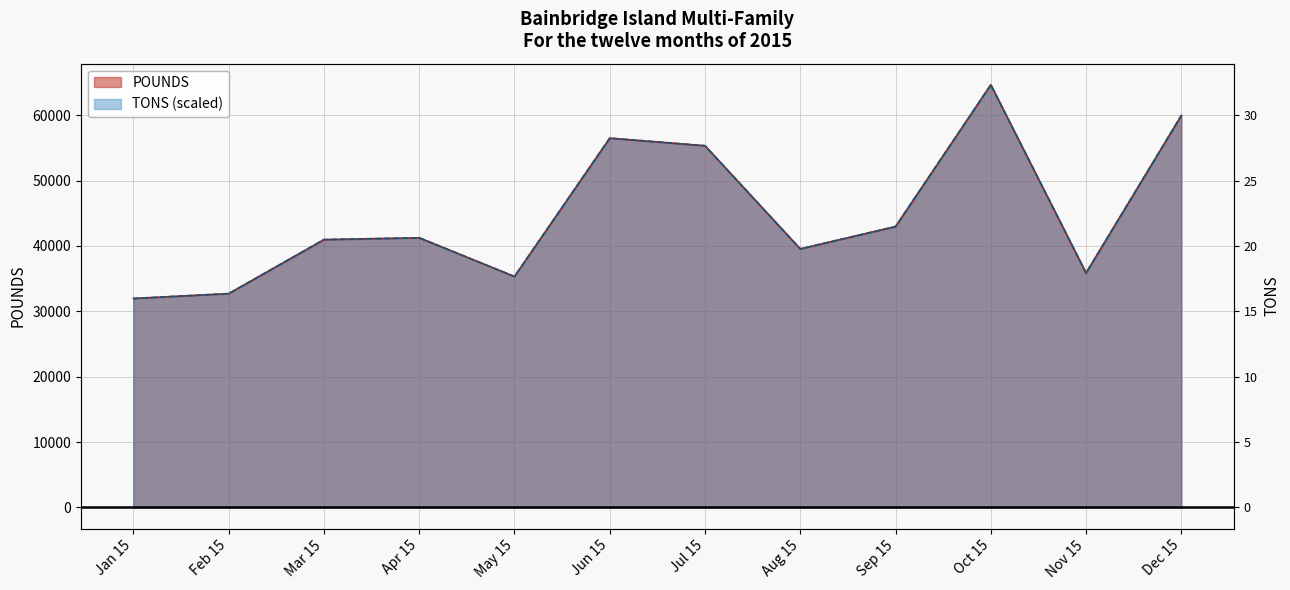

At which label does POUNDS first exceed 41240?

Jun 15